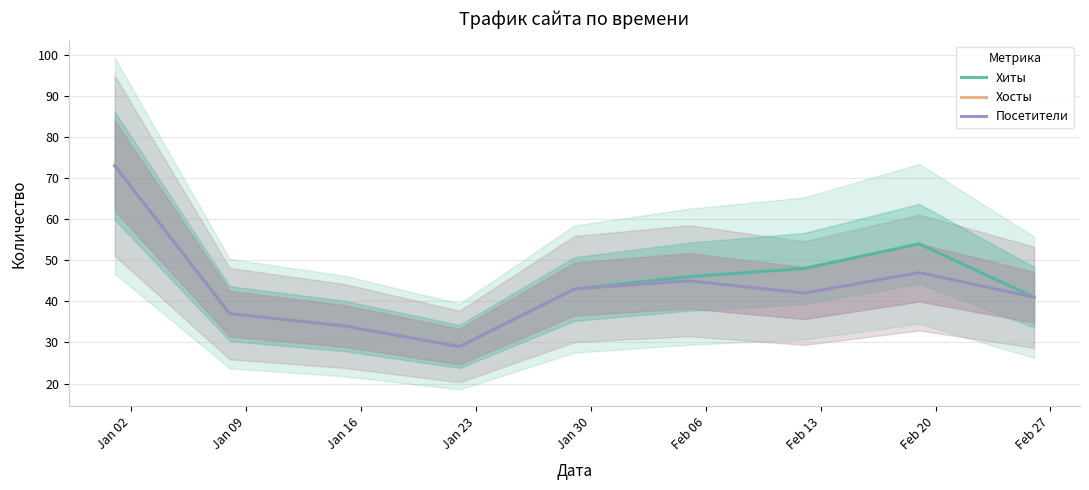

What is the average value of the Посетители series?

43